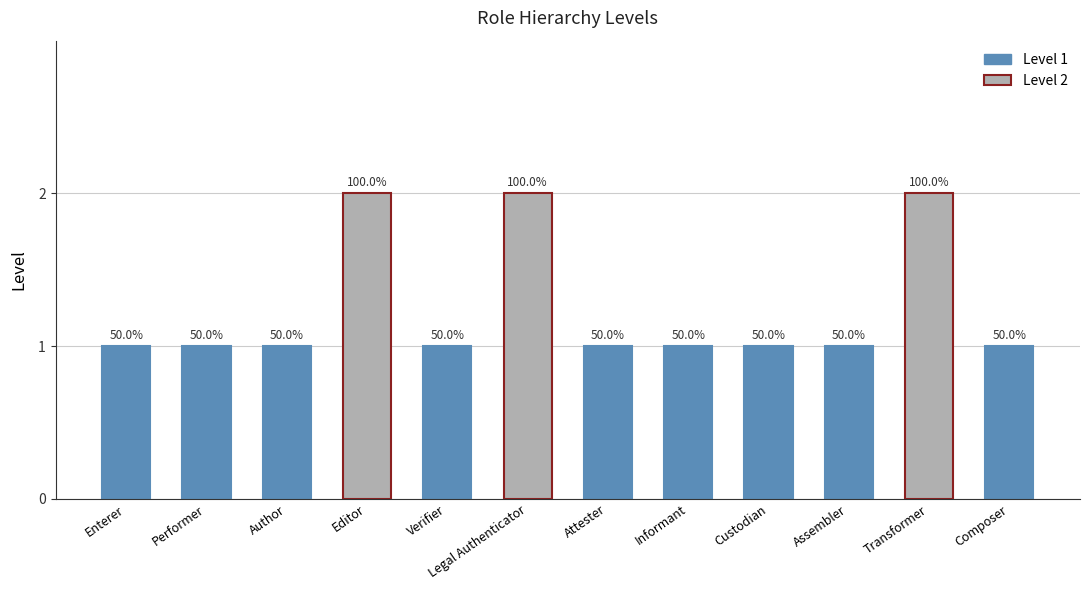

Reading left to right, transcribe all the data shown in this chart.

1	1	1	2	1	2	1	1	1	1	2	1